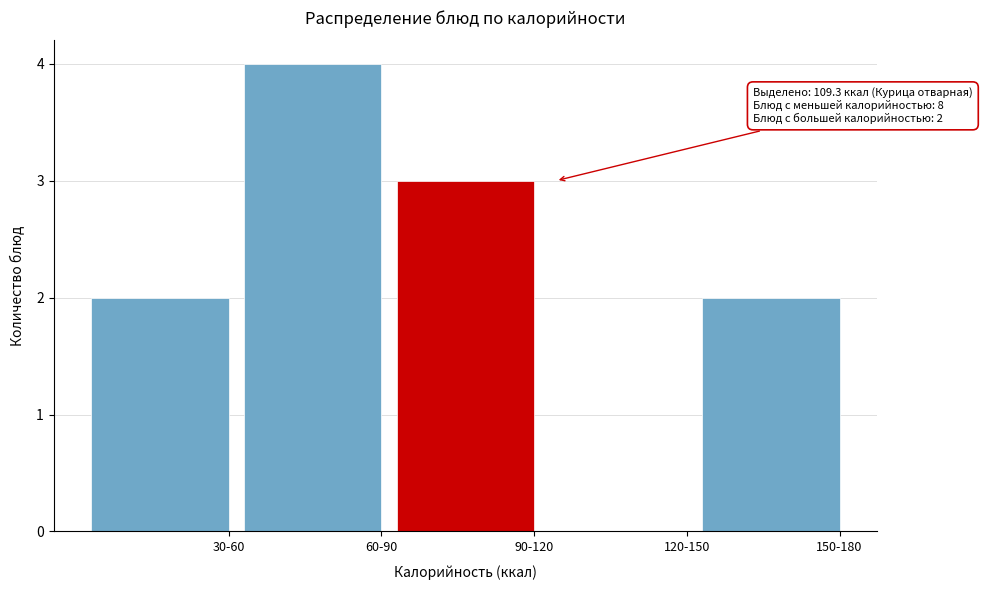

Reading left to right, extract all data points from this chart.

30-60=2	60-90=4	90-120=3	120-150=0	150-180=2